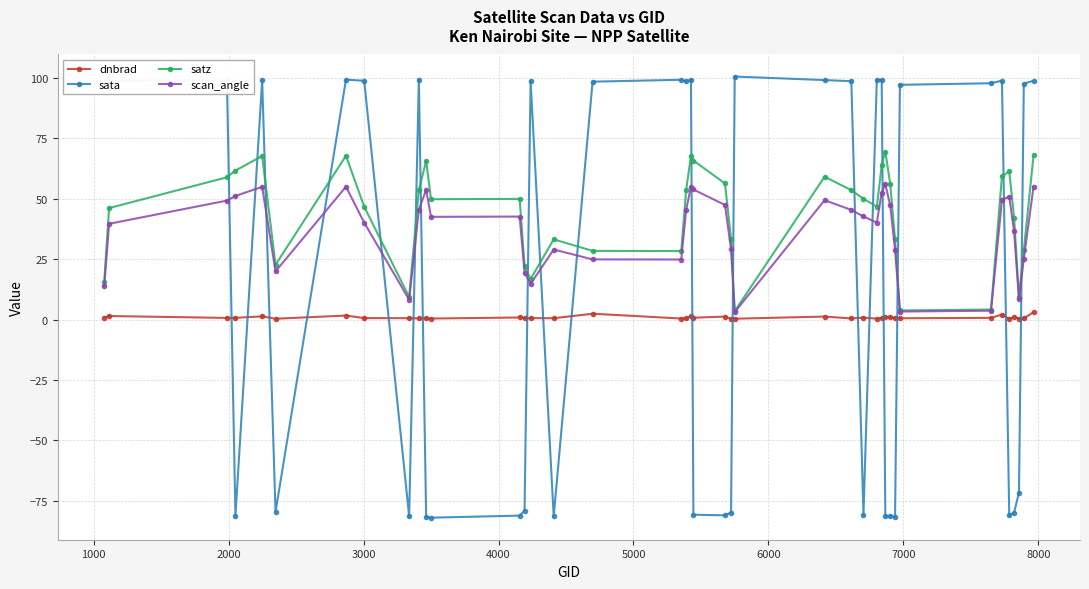

How many intersections are there between scan_angle and sata?

18